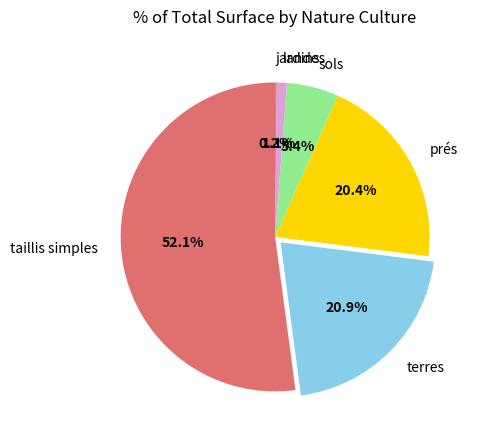

To the nearest percent, what is the difference between the largest and smallest slice percentages?

52%